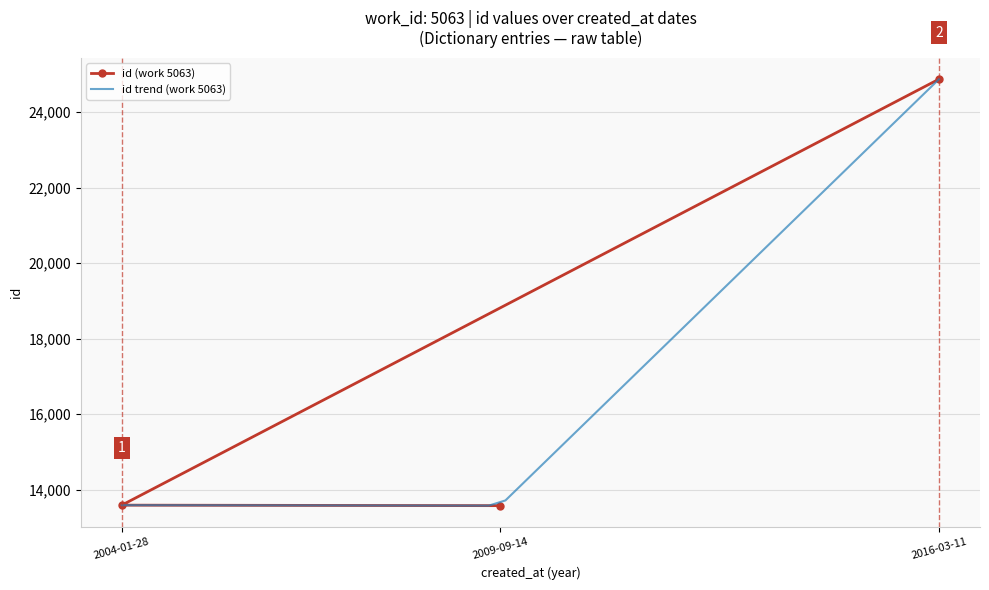

The chart shows a value of 13577 at 2009-09-14. True or false?

True